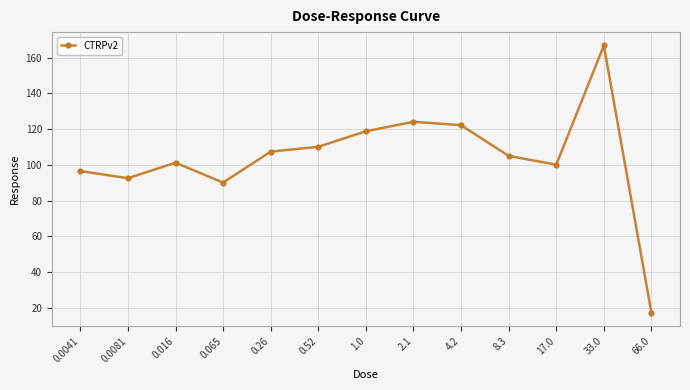

What is the label of the 9th point from the right?

0.26